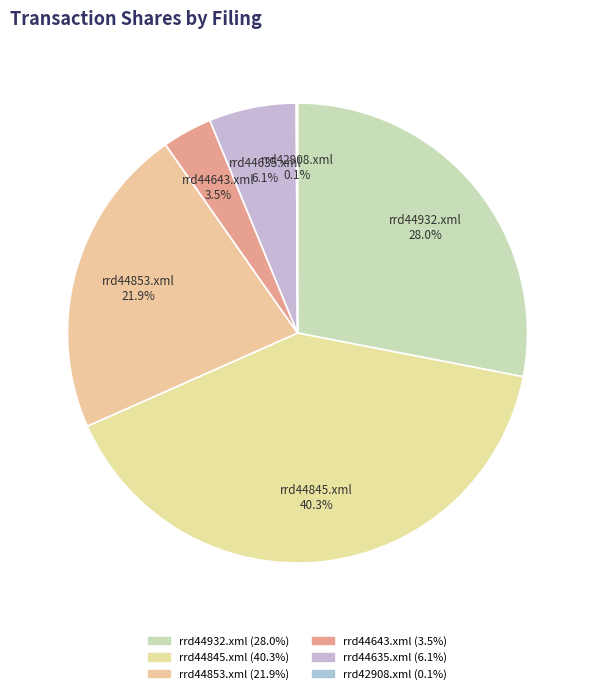

To the nearest percent, what is the difference between the rrd44635.xml and rrd44853.xml slice percentages?

16%